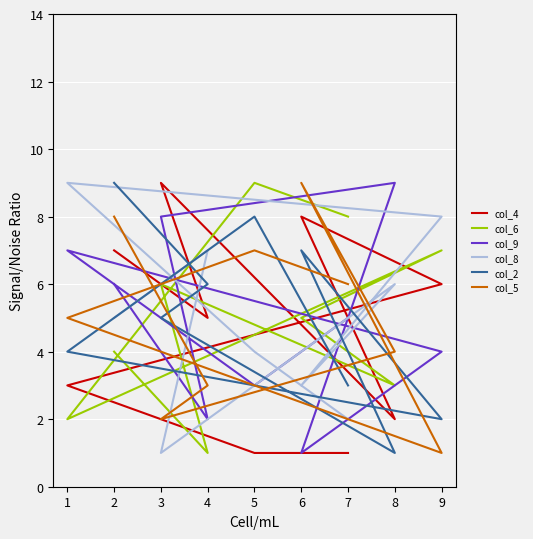

Between which two adjacent categories do col_4 and col_6 first intersect?

5 and 1